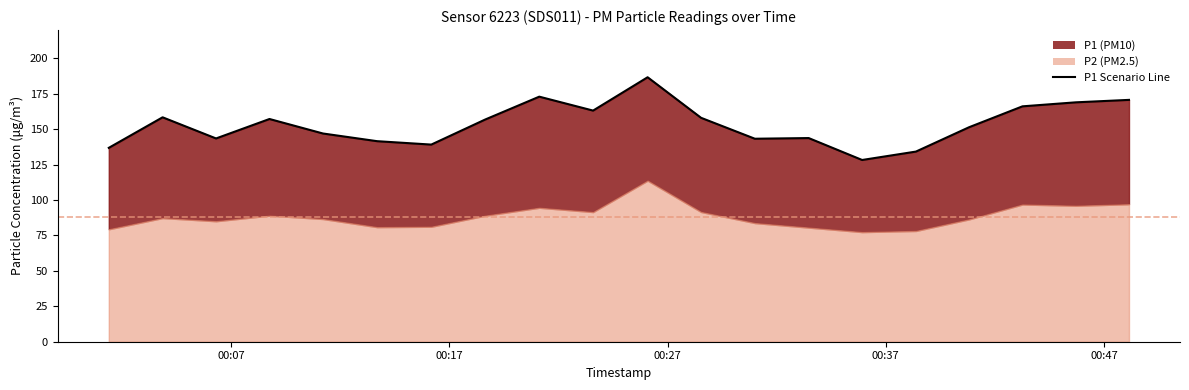

What is the average value?

153.4